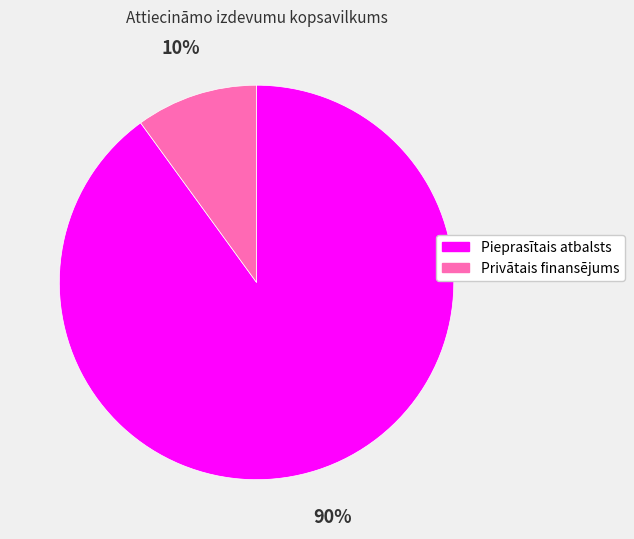

How many slices are in this pie chart?

2